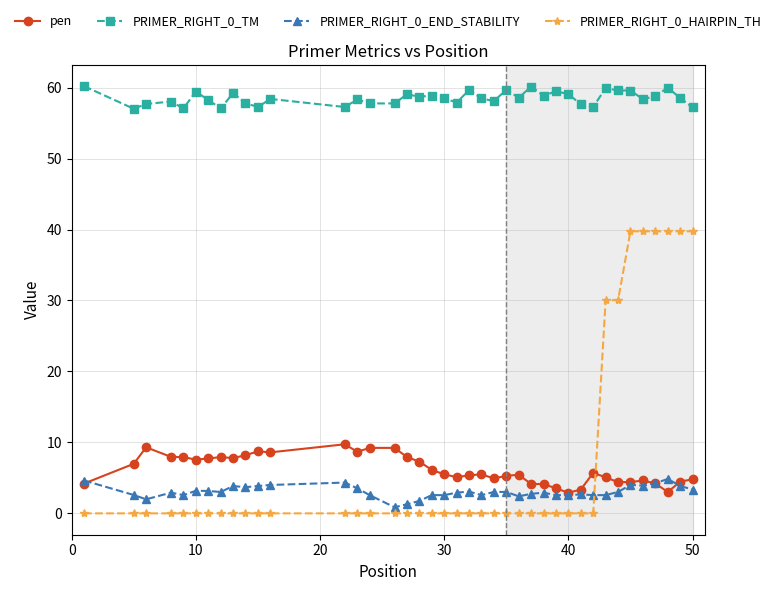

What is the maximum value for pen?

9.7